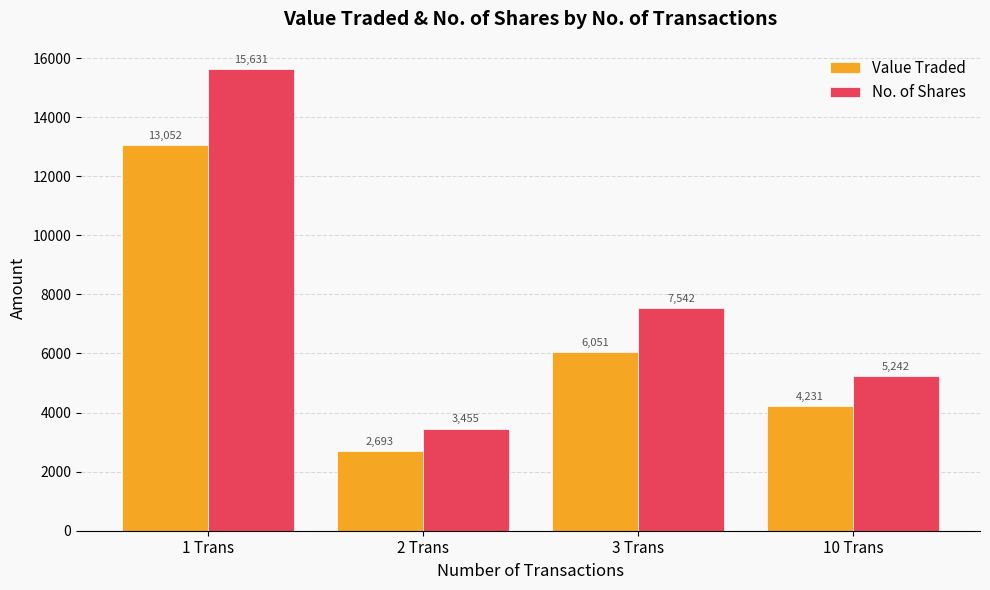

What is the label of the 3rd bar from the right?

2 Trans